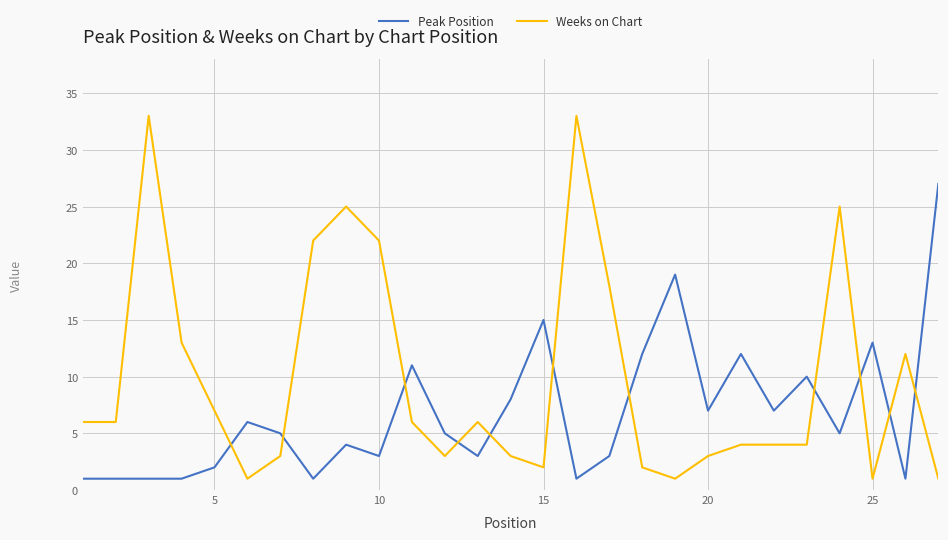

List the series in order of their peak value, highest first.

Weeks on Chart, Peak Position